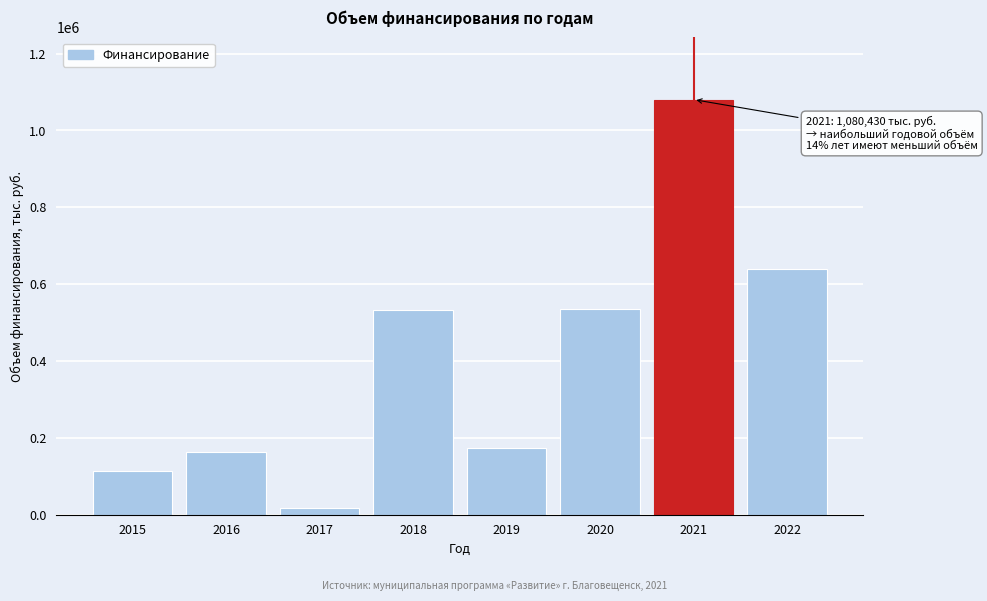

Read the value at 2020.

535967.0